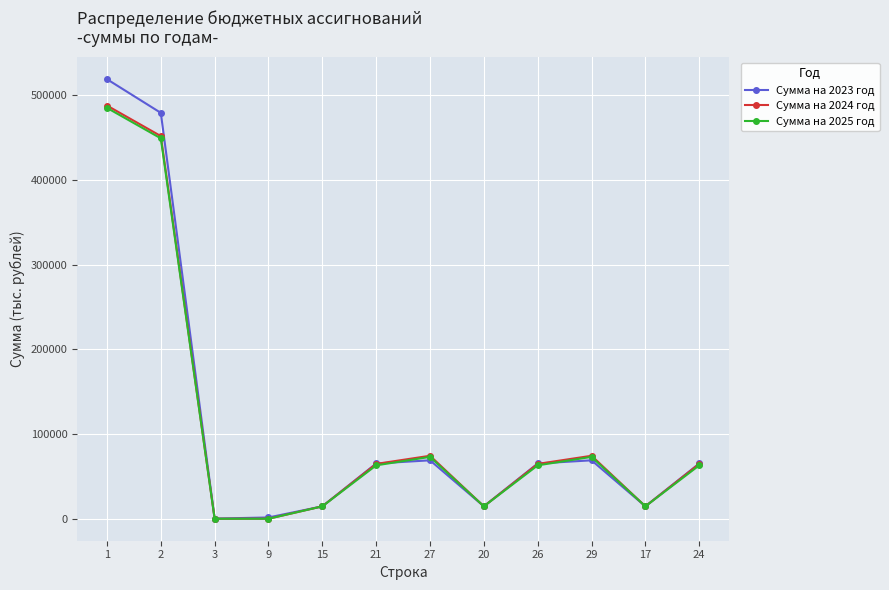

The value of Сумма на 2023 год at 29 is 94144.7. True or false?

False